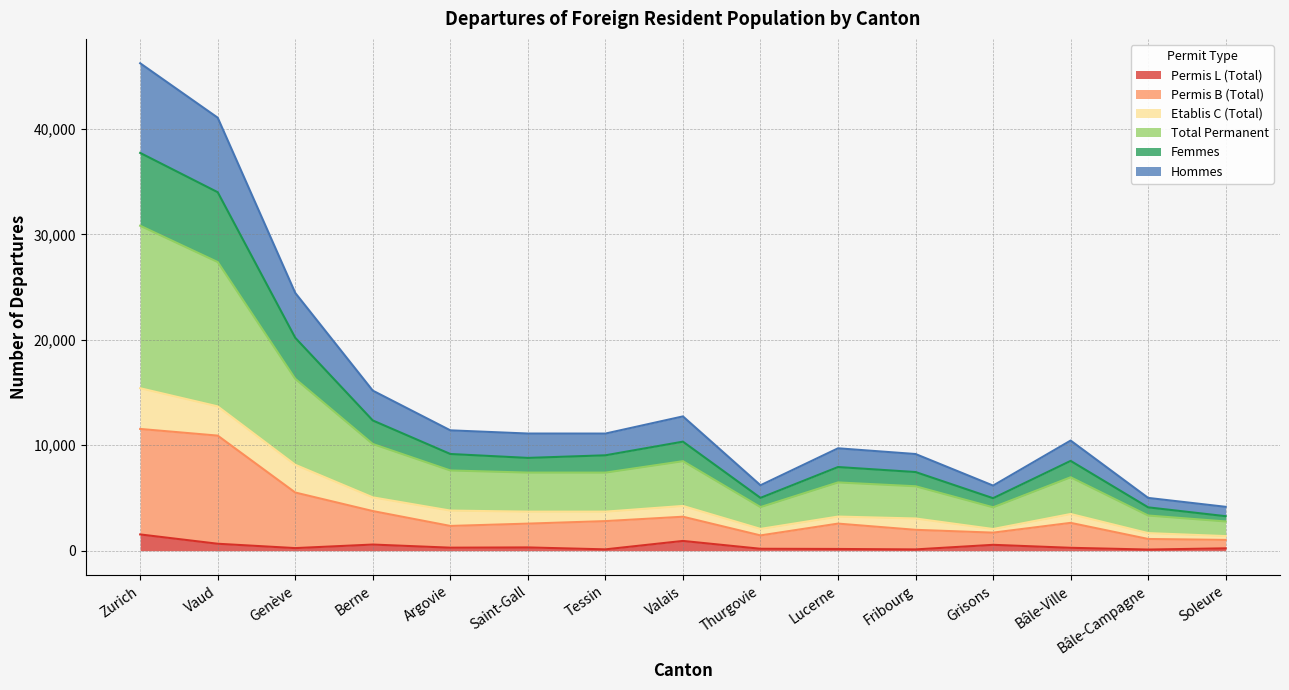

At which category is the sum across all series the highest?

Zurich